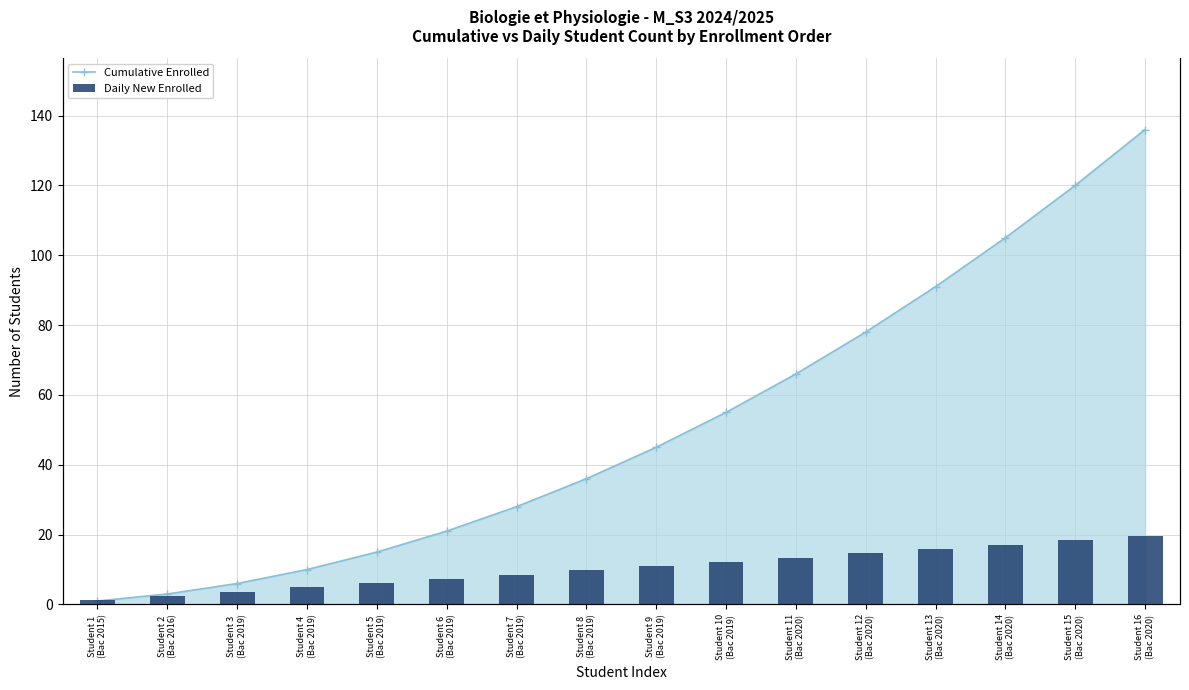

Rank the series by their average value, from lowest to highest.

Daily New Enrolled, Cumulative Enrolled